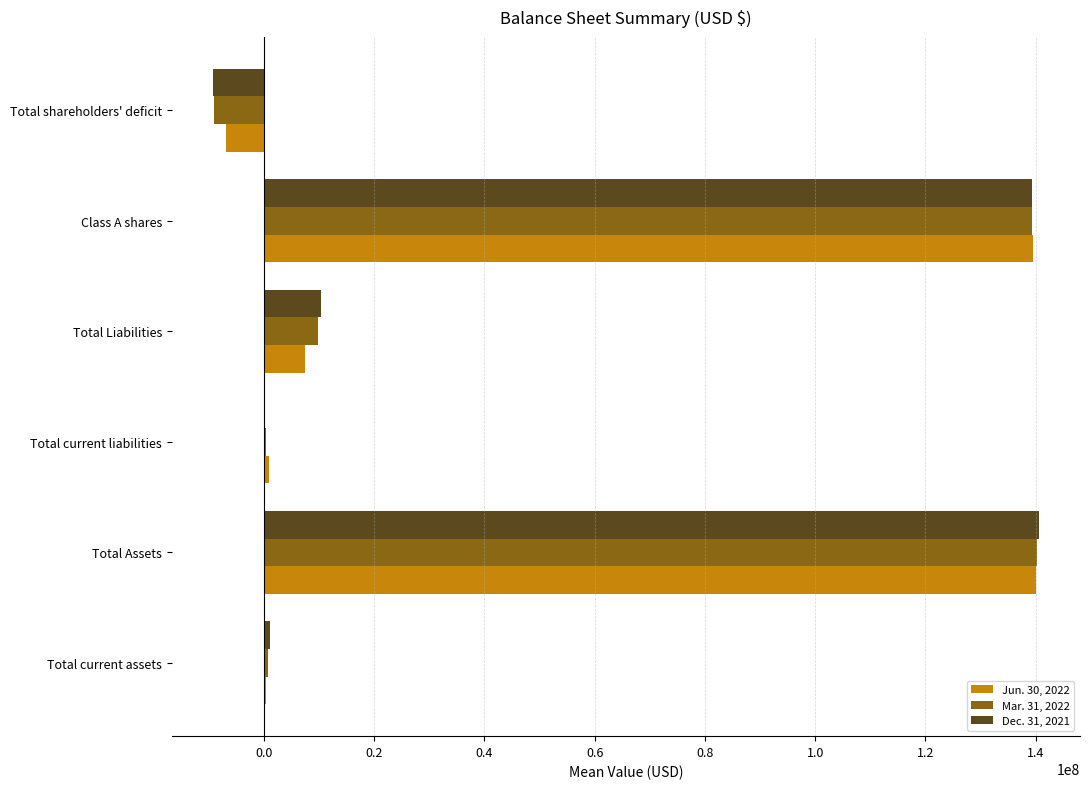

What is the greatest value displayed?

140551171